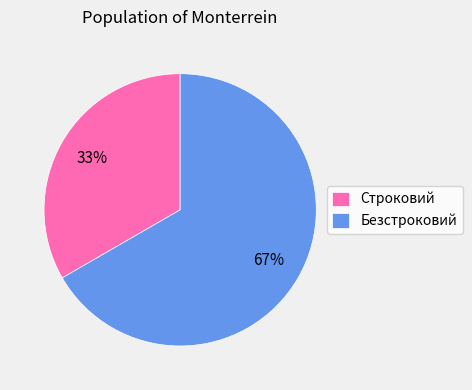

To the nearest percent, what is the average slice percentage?

50%